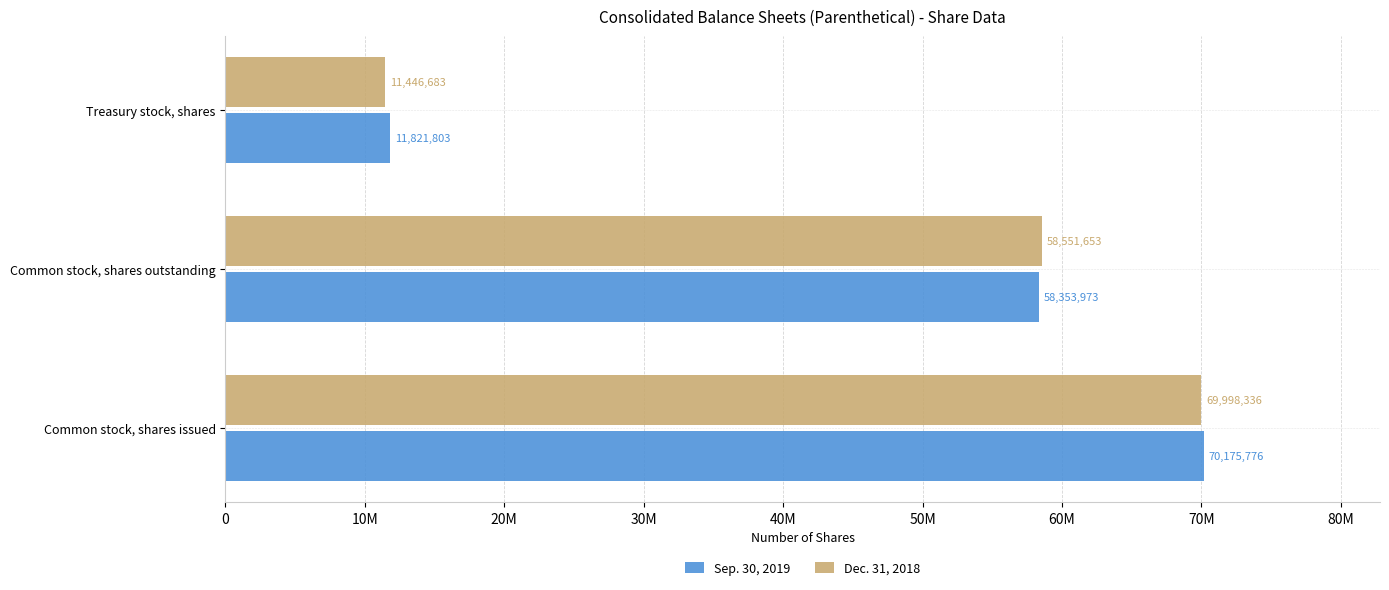

What are all the series names shown in the legend?

Sep. 30, 2019, Dec. 31, 2018